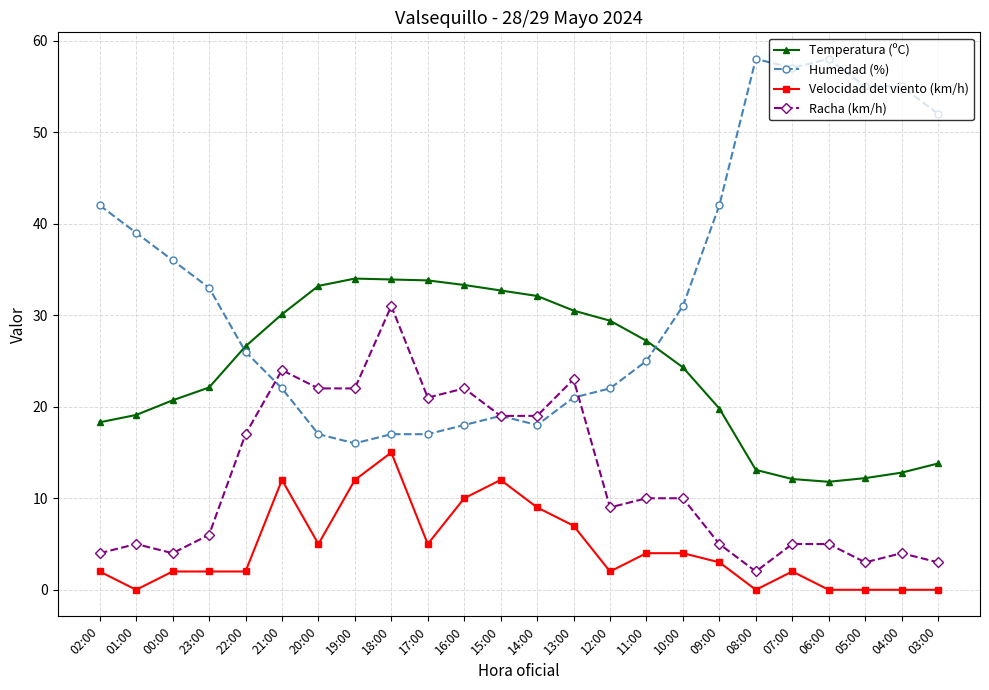

How many values in the Temperatura (ºC) series are below 26?

12